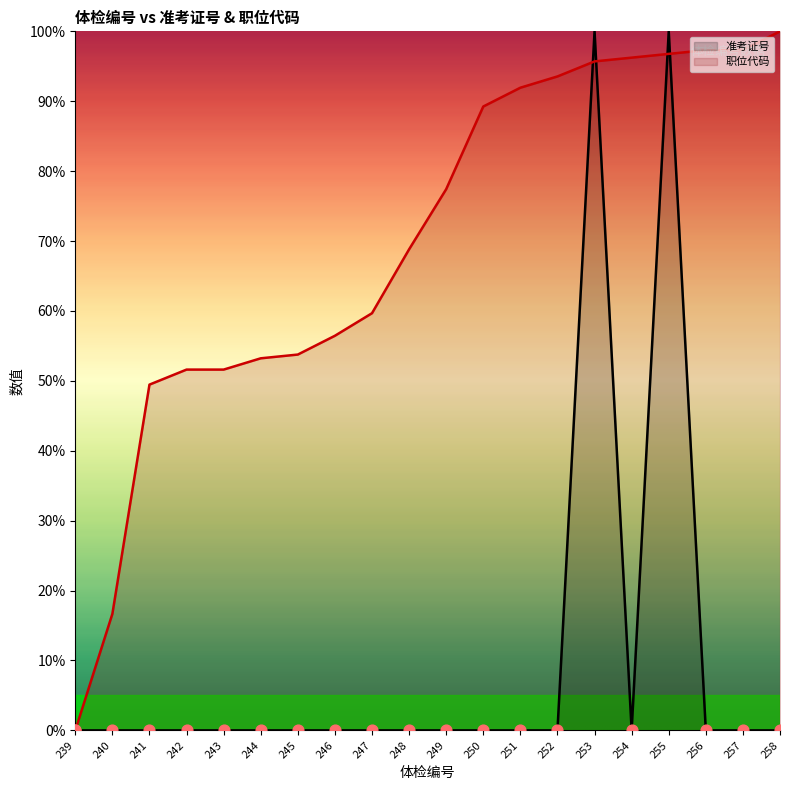

Which series has the largest Y range (max minus min)?

准考证号